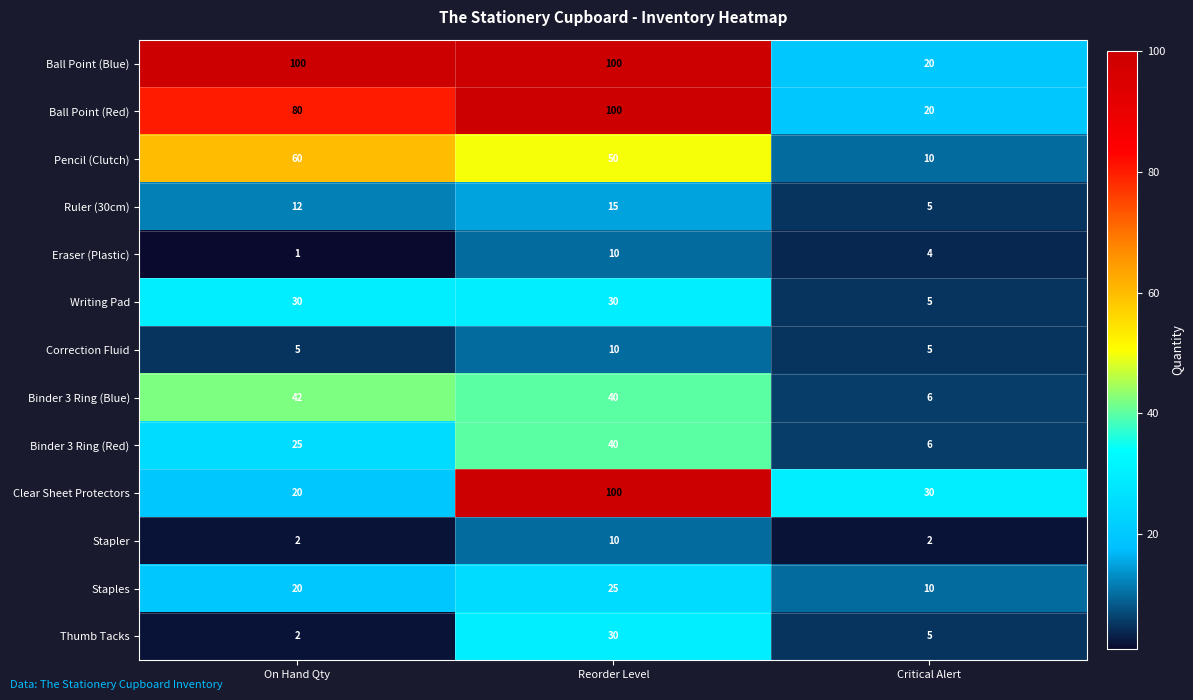

What is the average value of the Stapler series?

5